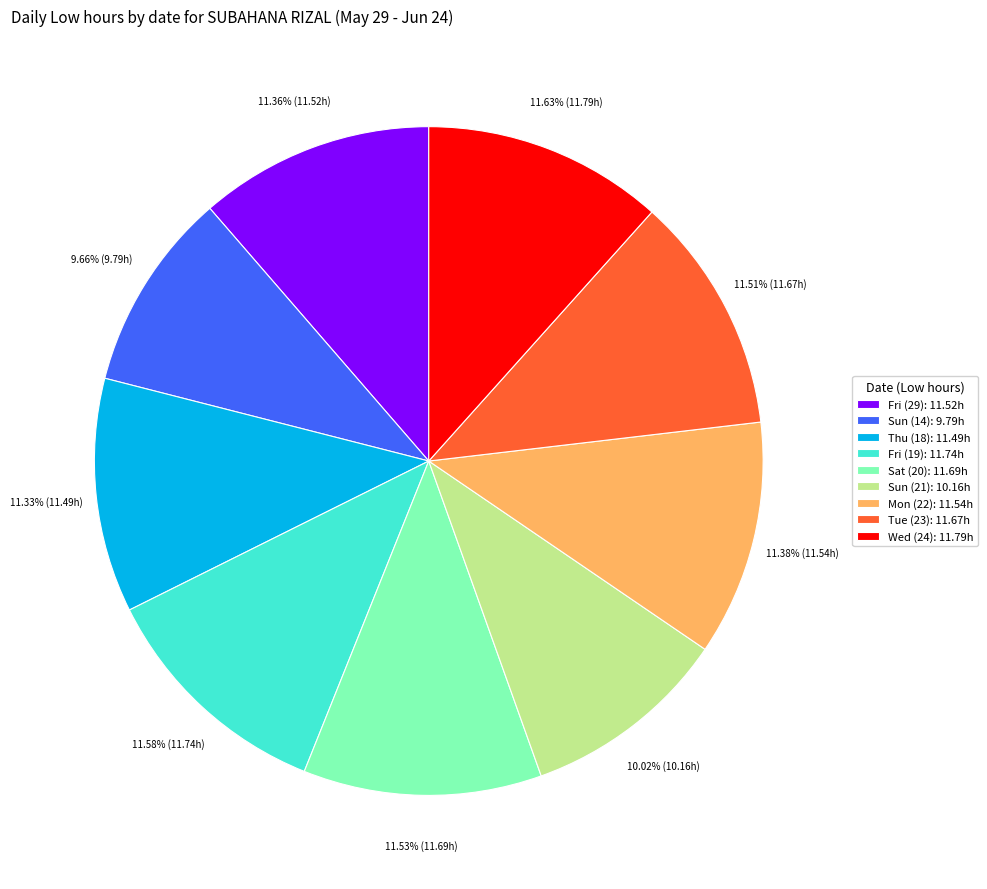

Do Thu (18): 11.49h and Sun (21): 10.16h together represent more than half of the pie?

No